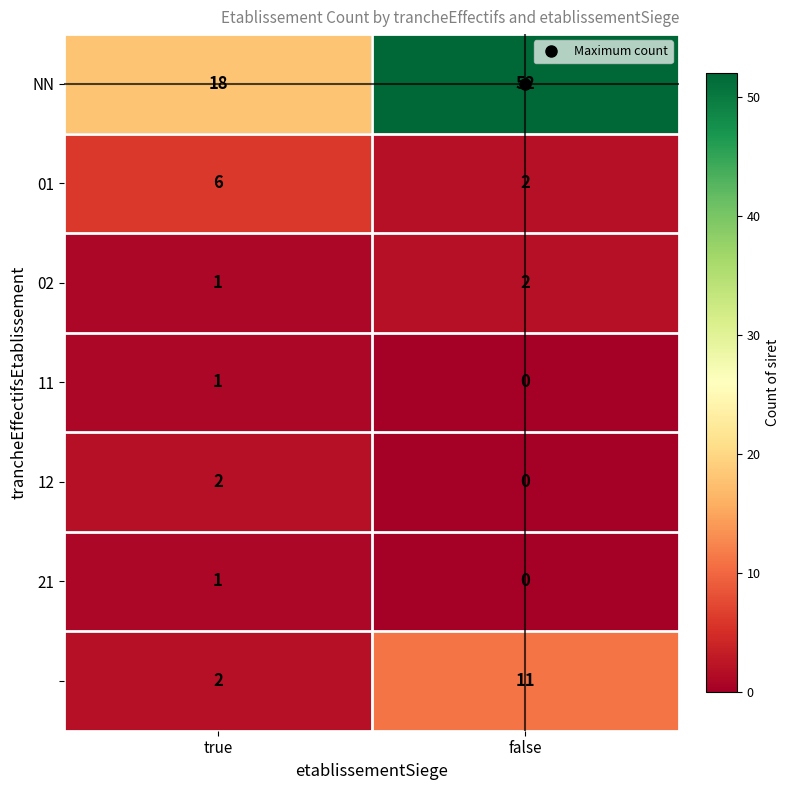

Which label corresponds to the largest value in the chart?

false